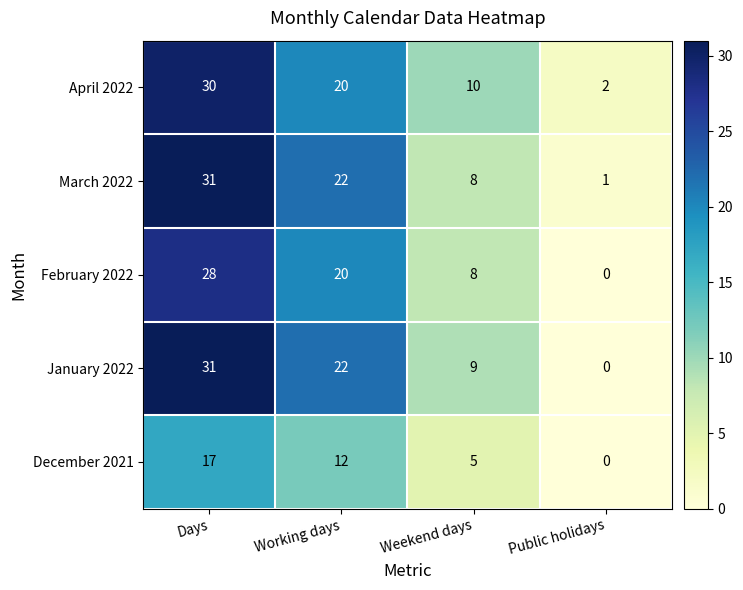

The value of March 2022 at Days is 31. True or false?

True